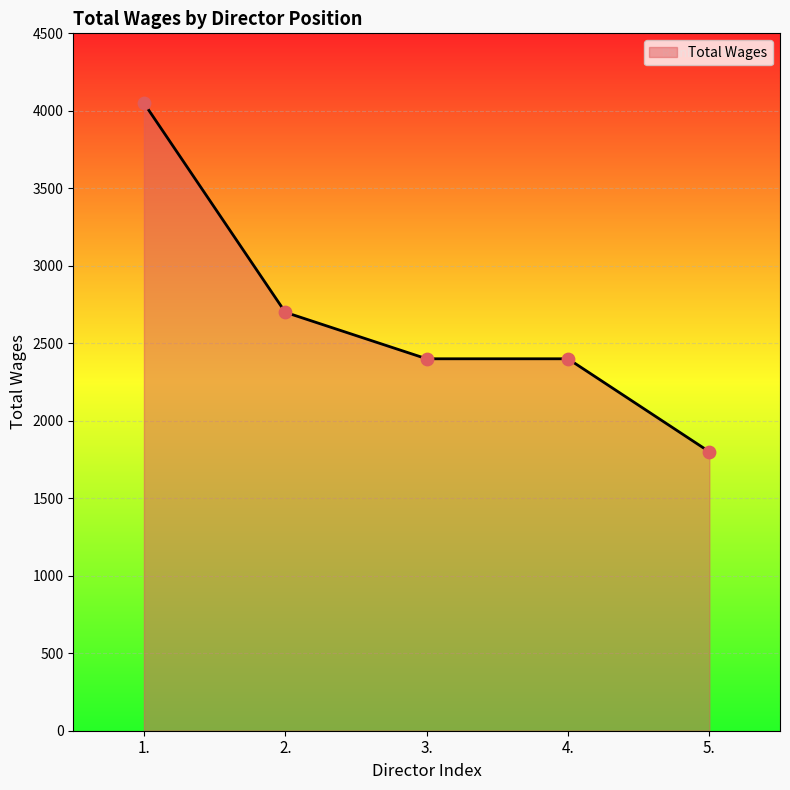

Approximately how many times larger is the value at 4. compared to 2.?

0.9